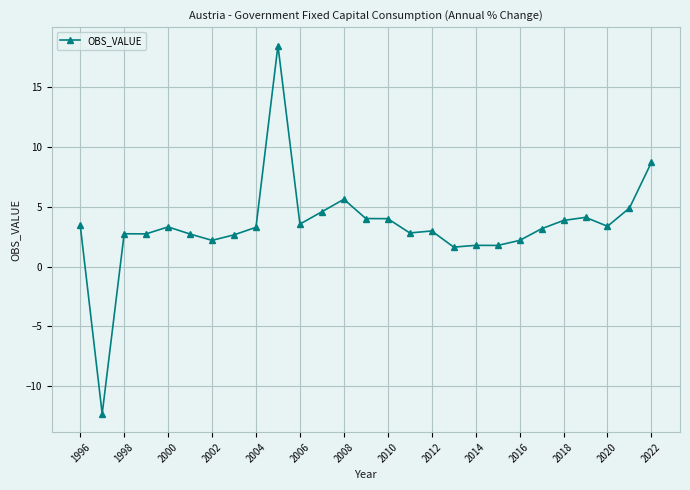

What is the value of the 9th point from the left?

3.3